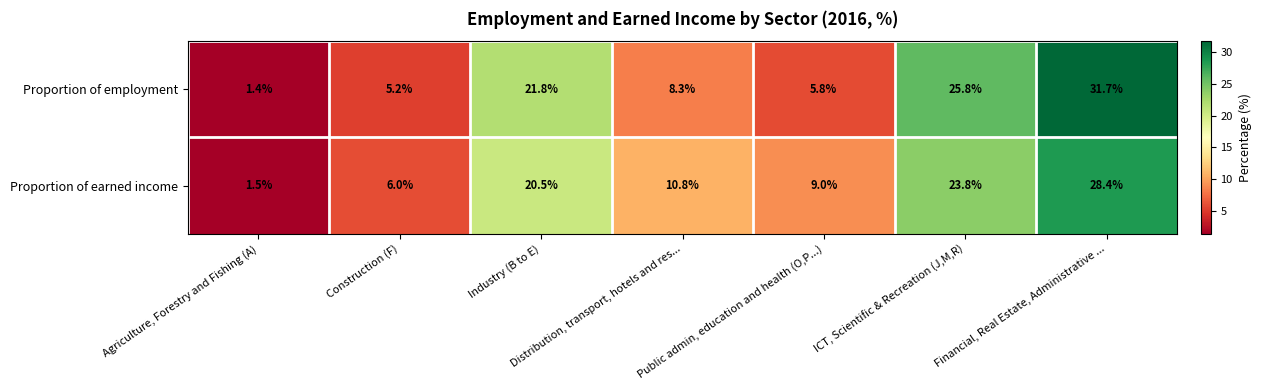

What is the spread (max minus min) of values at Public admin, education and health (O,P...)?

3.2